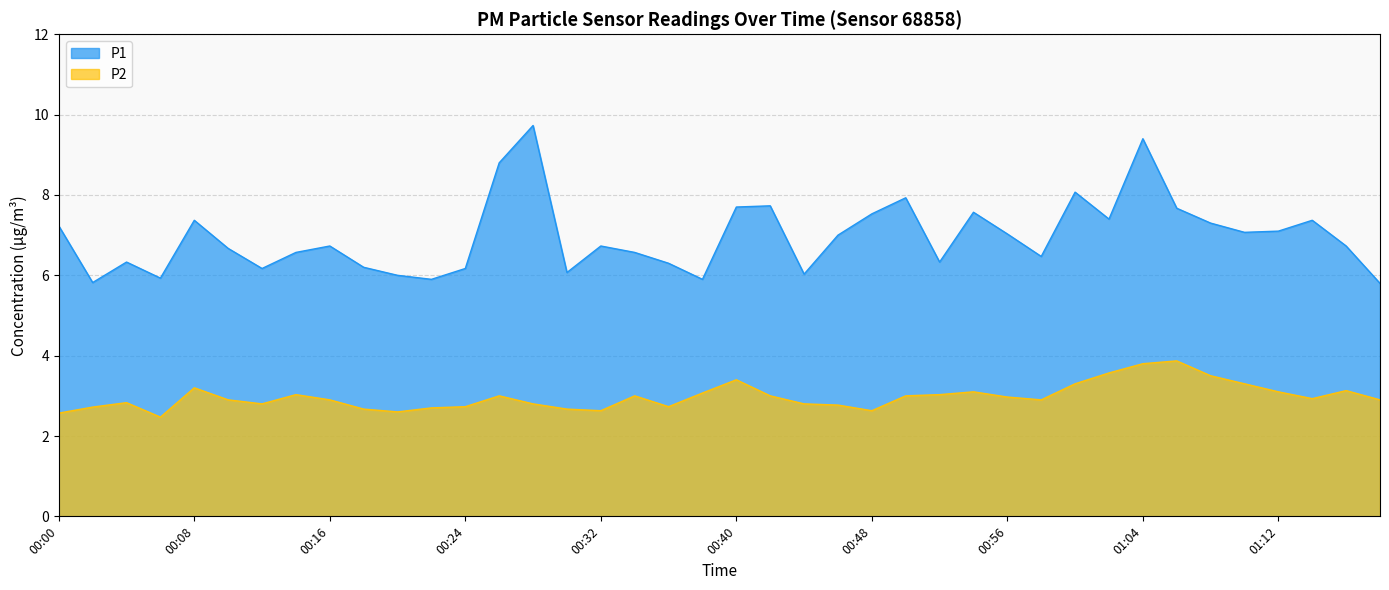

What are all the series names shown in the legend?

P1, P2